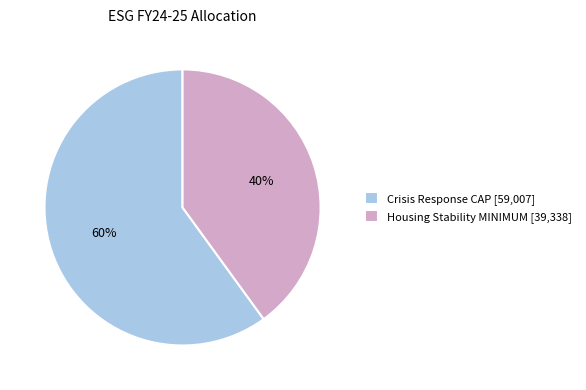

Which slice represents more than half of the pie?

Crisis Response CAP